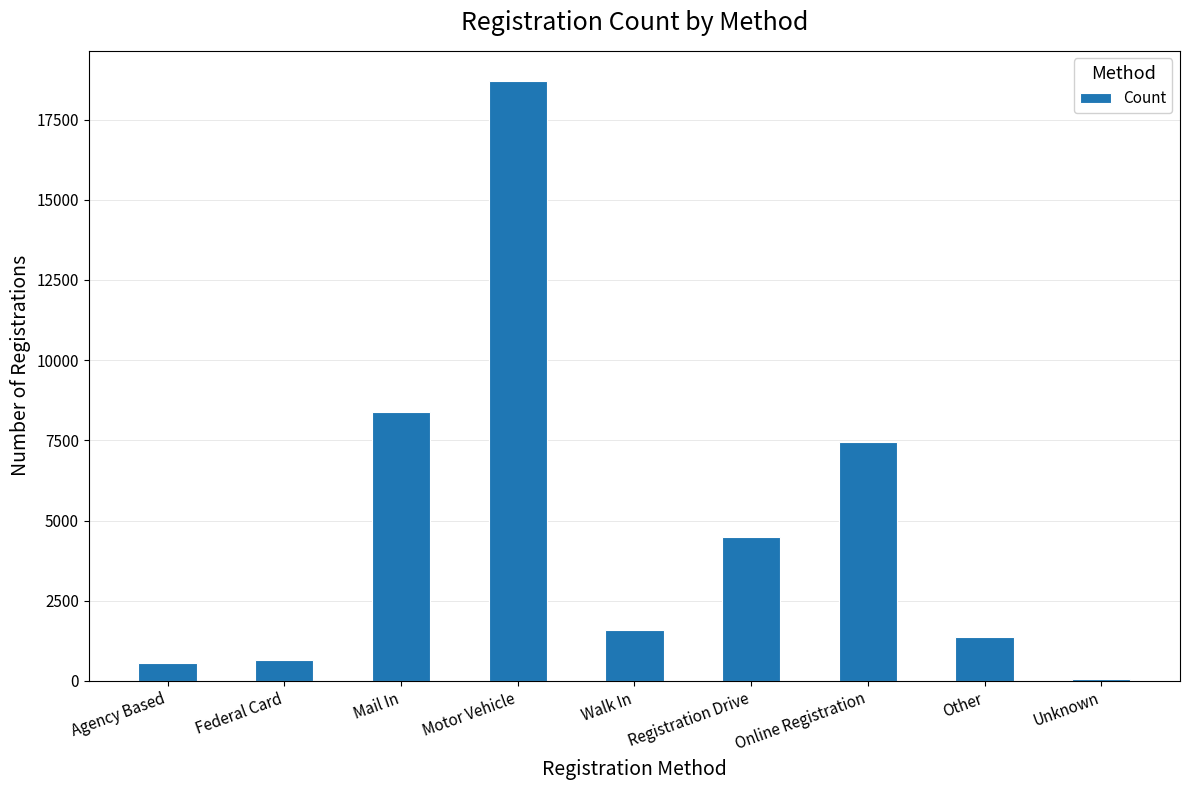

Is it true that the value at Federal Card is 641?

True